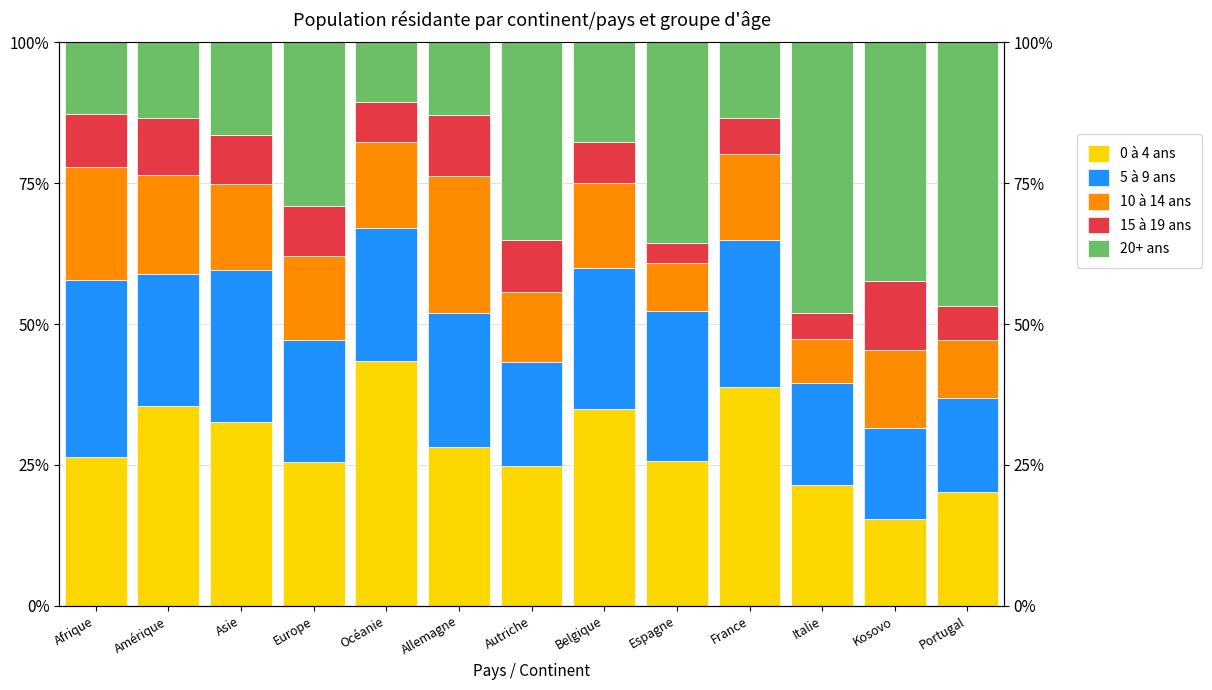

What is the average value of the 15 à 19 ans series?

8.0